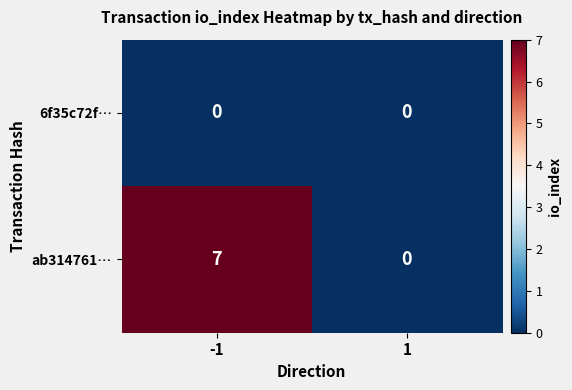

At which category is the sum across all series the highest?

-1